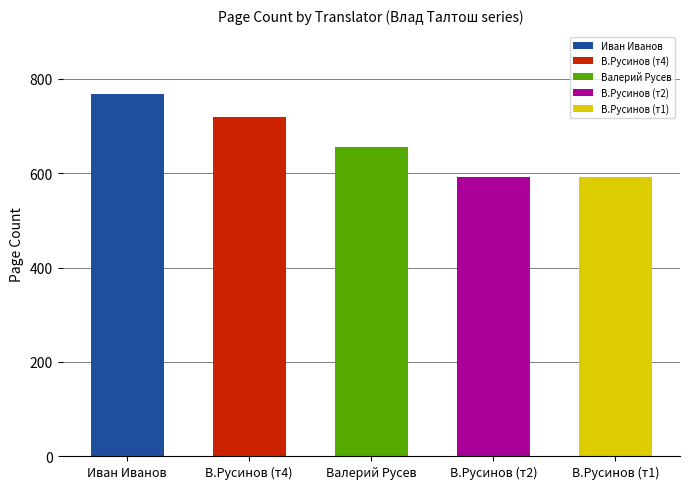

Is it true that the value at том 3
(Валерий Русев) is 173?

False